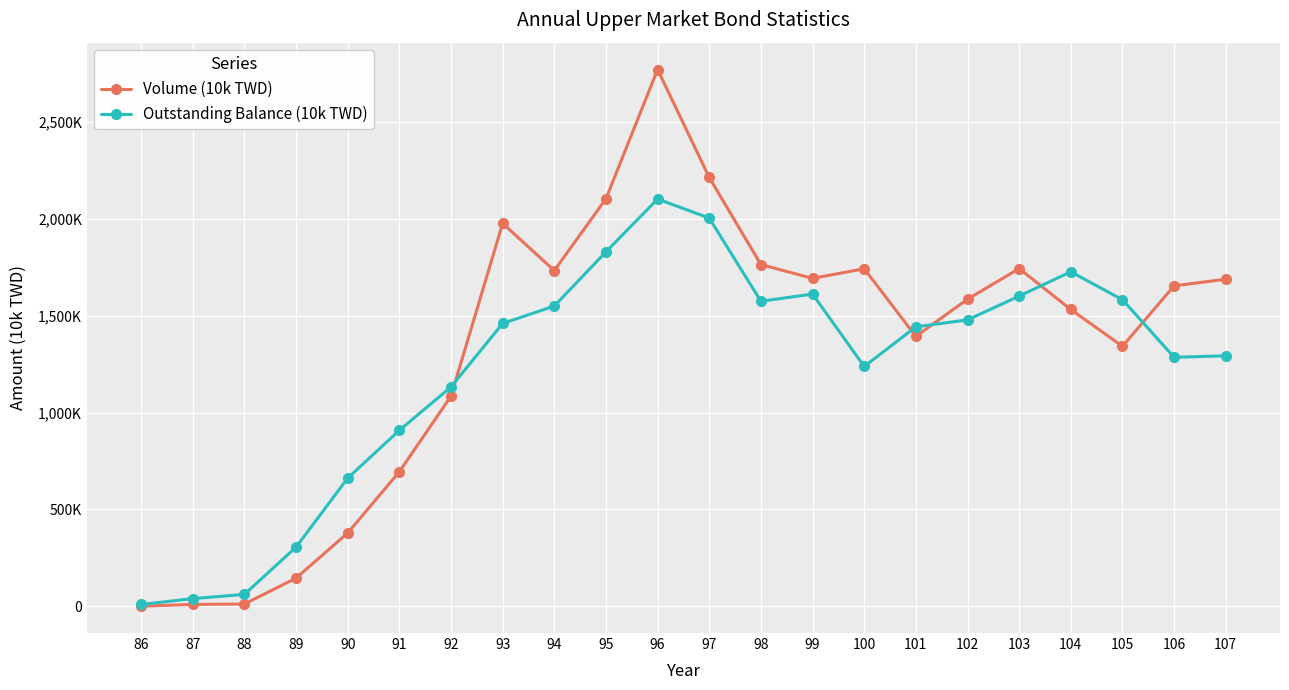

Which series changed the most between 103 and 105?

Volume (10k TWD)